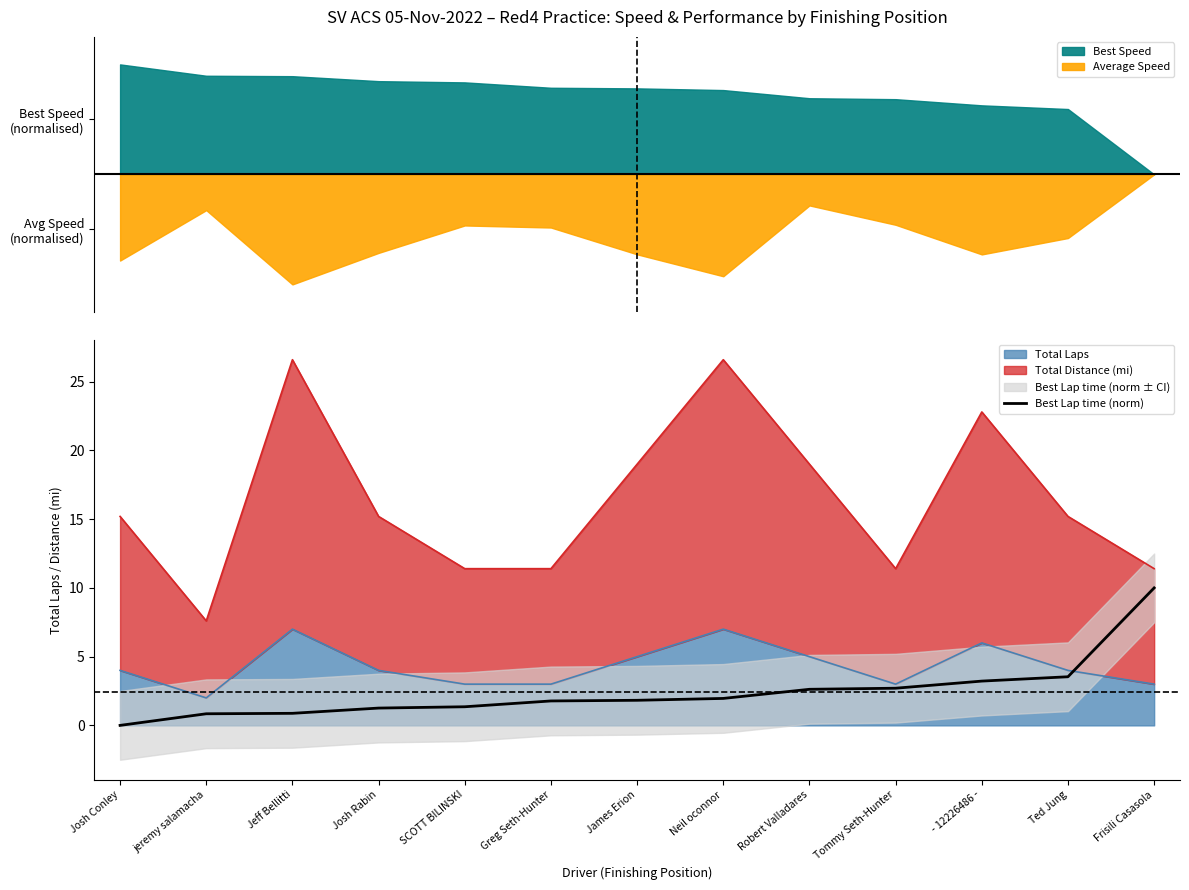

True or false: the data shows 1.8 at Tommy Seth-Hunter.

False